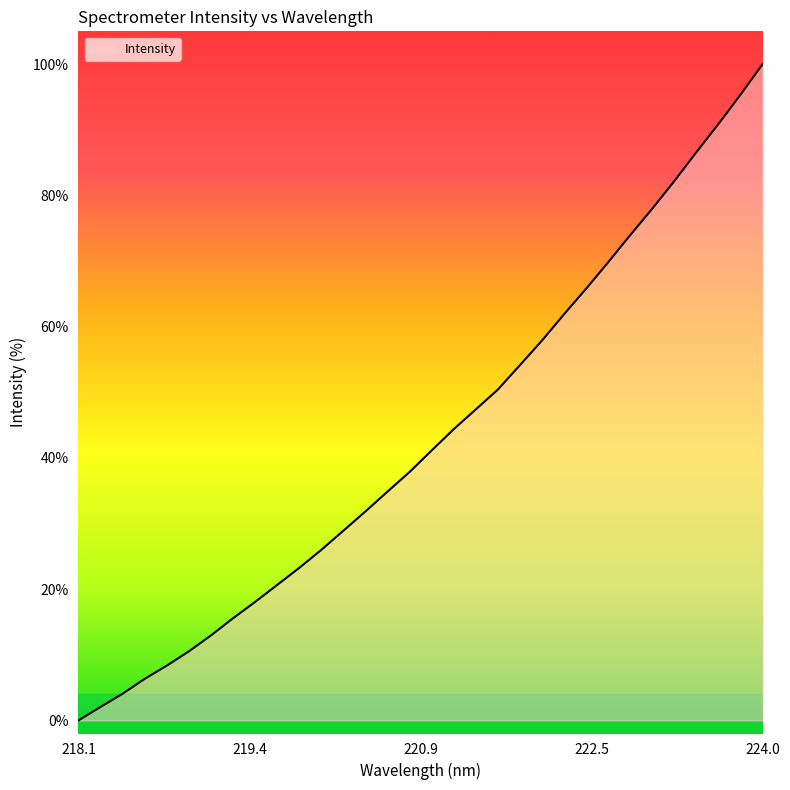

What is the difference between the second highest and minimum values?

95.3